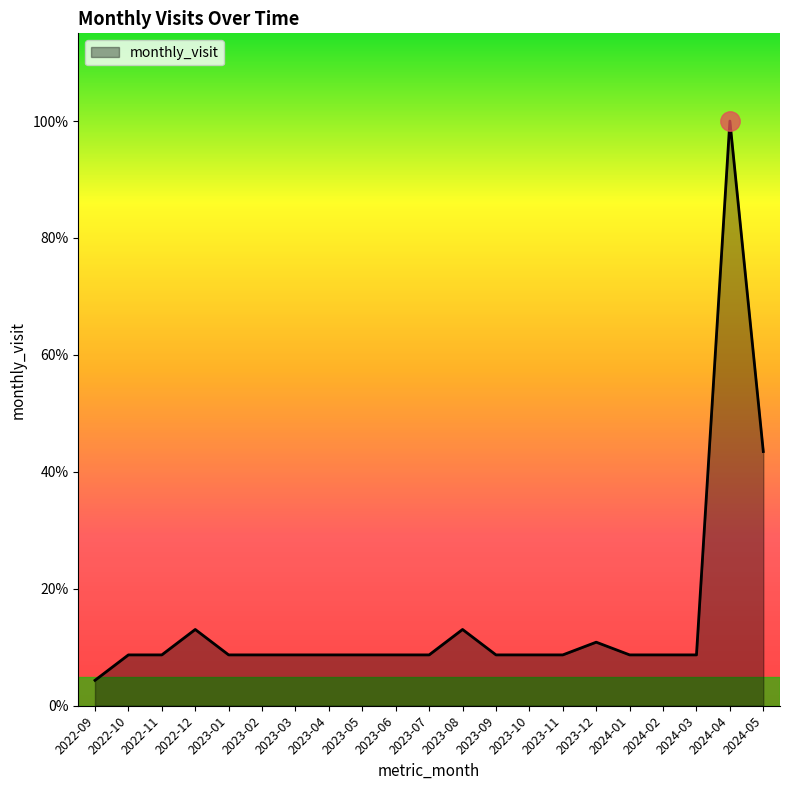

Does the chart have visible grid lines?

No